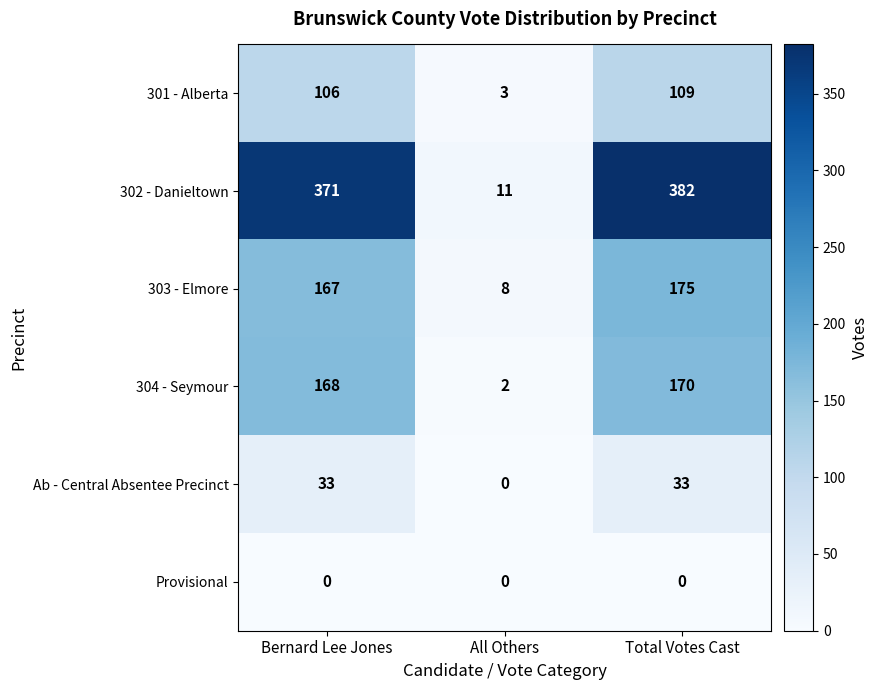

At Bernard Lee Jones, list the series in order from largest to smallest.

302 - Danieltown, 304 - Seymour, 303 - Elmore, 301 - Alberta, Ab - Central Absentee Precinct, Provisional